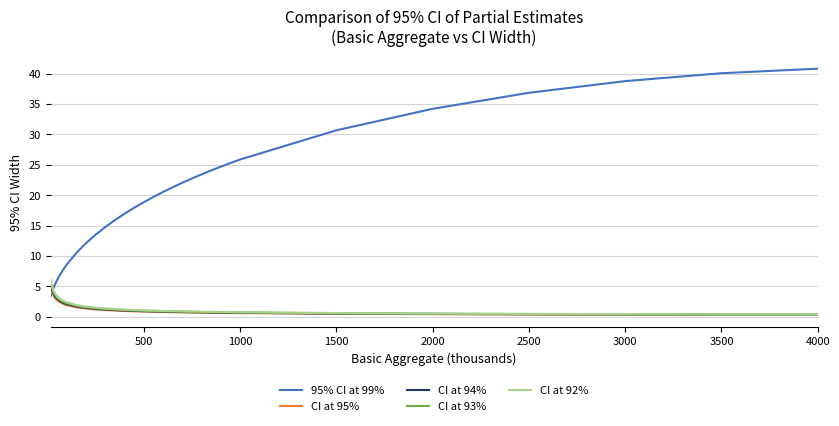

What is the maximum value shown in the chart?

40.8